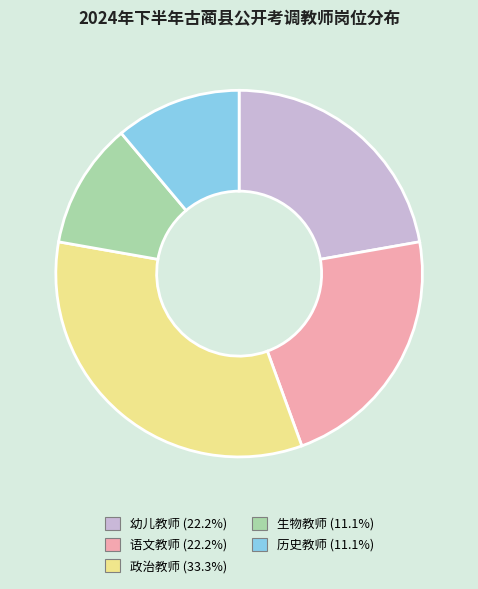

Which category has the biggest portion of the pie?

政治教师